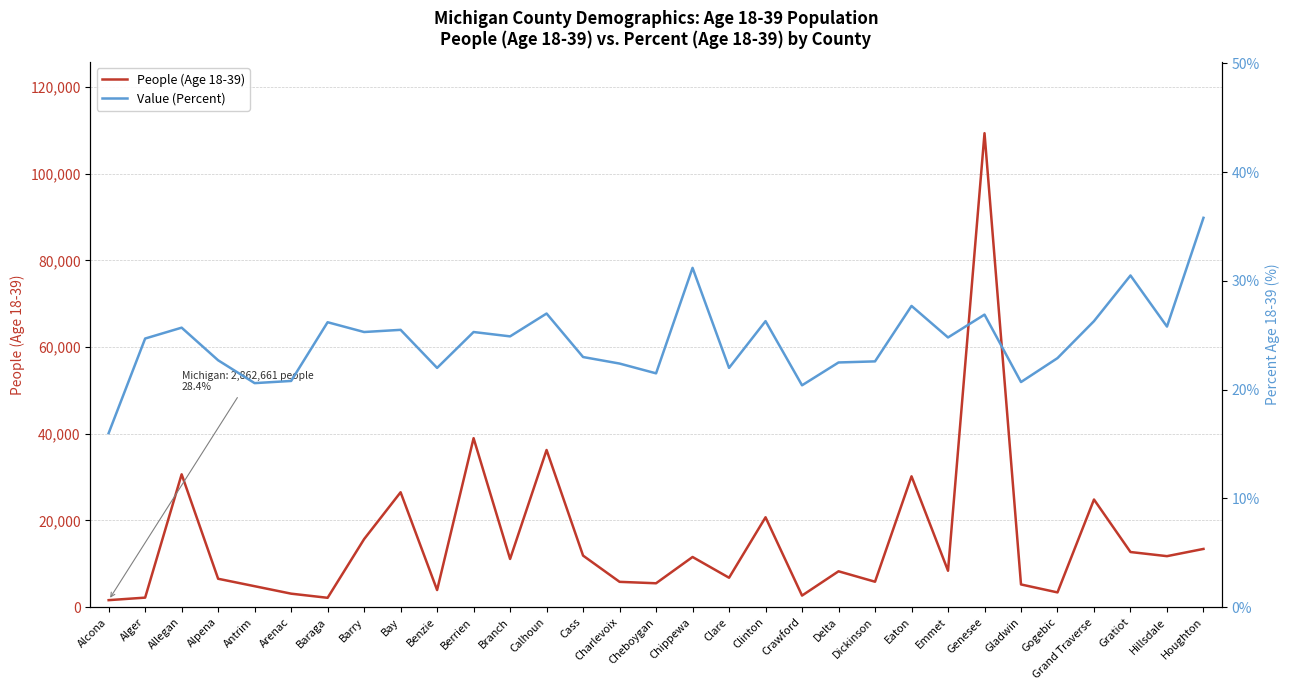

What value does the People (Age 18-39) series have at Delta?

8277